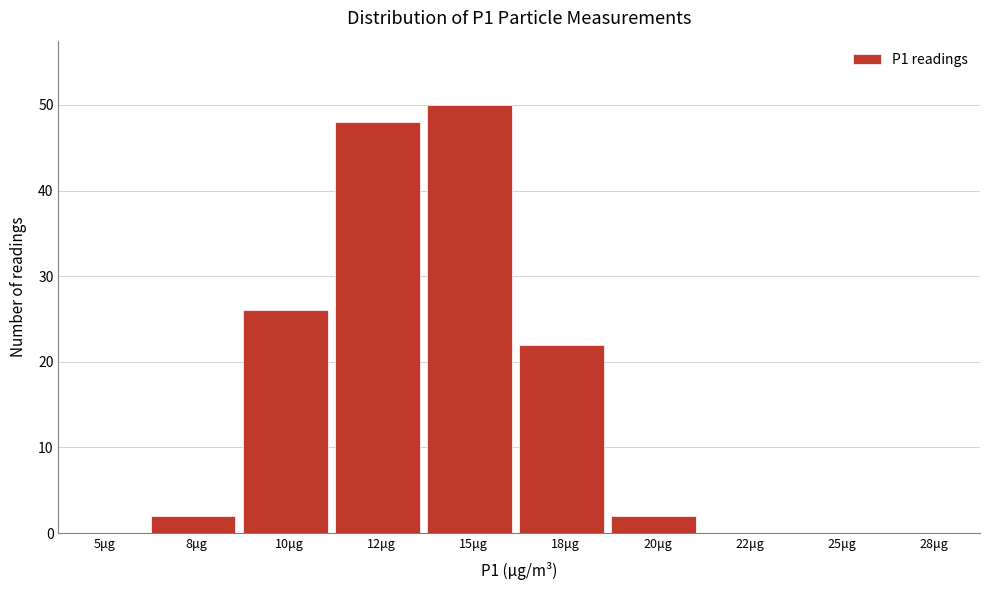

Reading right to left, transcribe all the data shown in this chart.

28μg=0	25μg=0	22μg=0	20μg=2	18μg=22	15μg=50	12μg=48	10μg=26	8μg=2	5μg=0